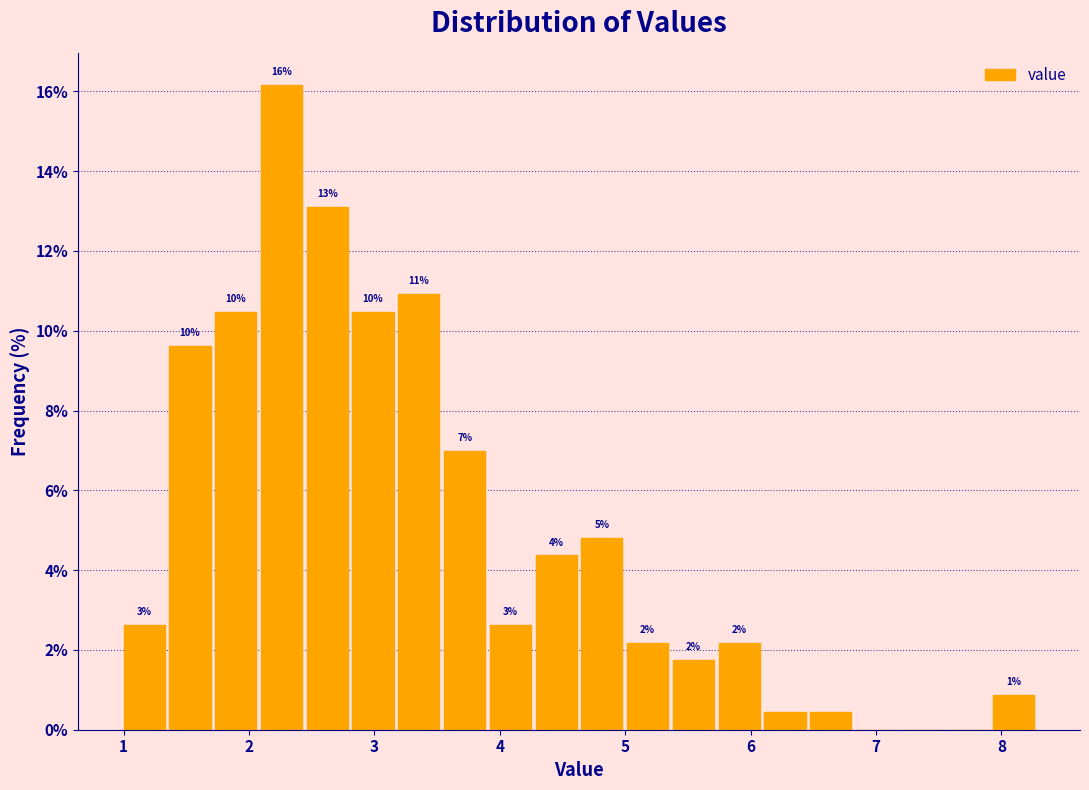

Around what value on the x-axis is the tallest bar? Give the approximate position of its centre, as read against the axis.

2.3